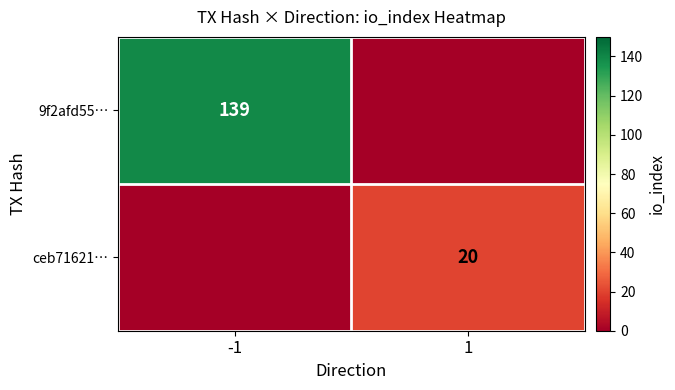

At 1, list the series in order from smallest to largest.

9f2afd55…, ceb71621…